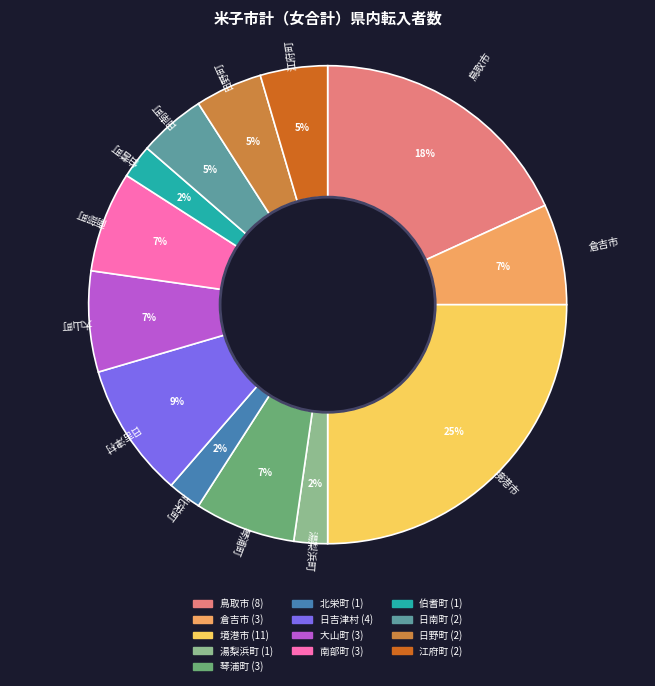

Which slice is the largest?

境港市